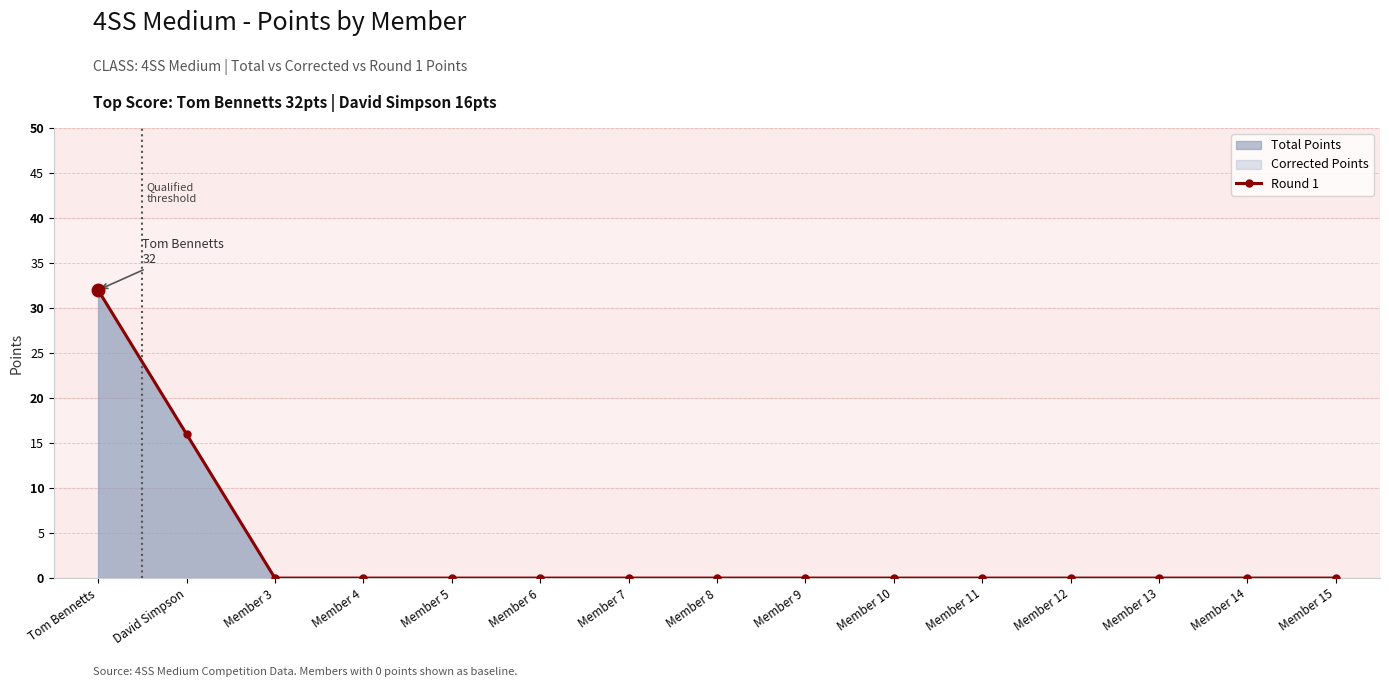

Is it true that the value at Member 5 is 0?

True